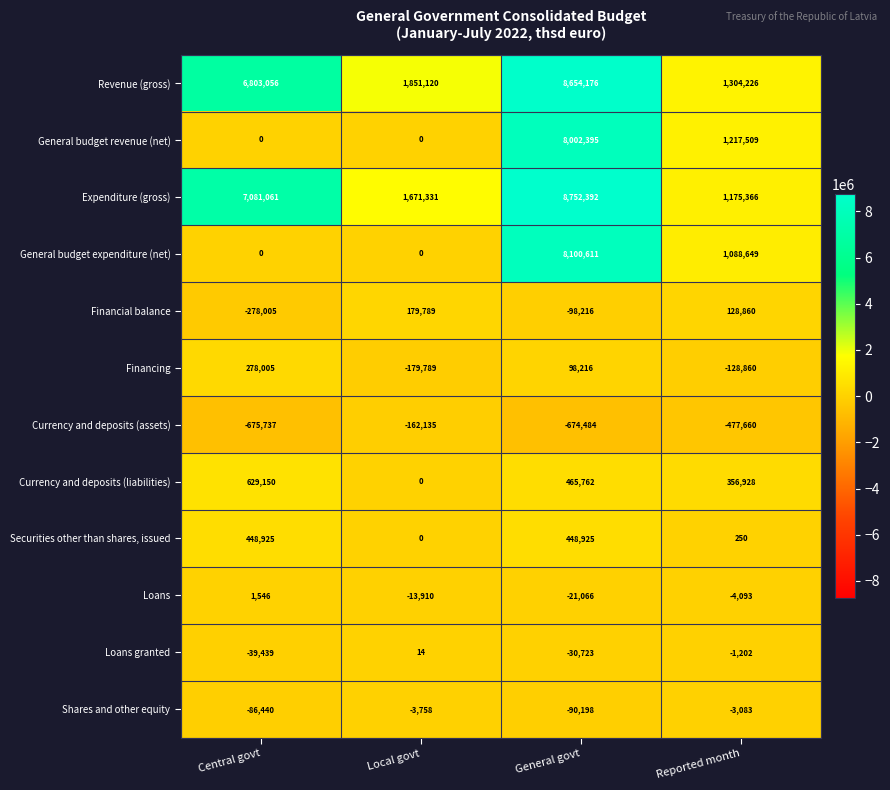

At which label is Currency and deposits (assets) closest to -418936?

Reported month